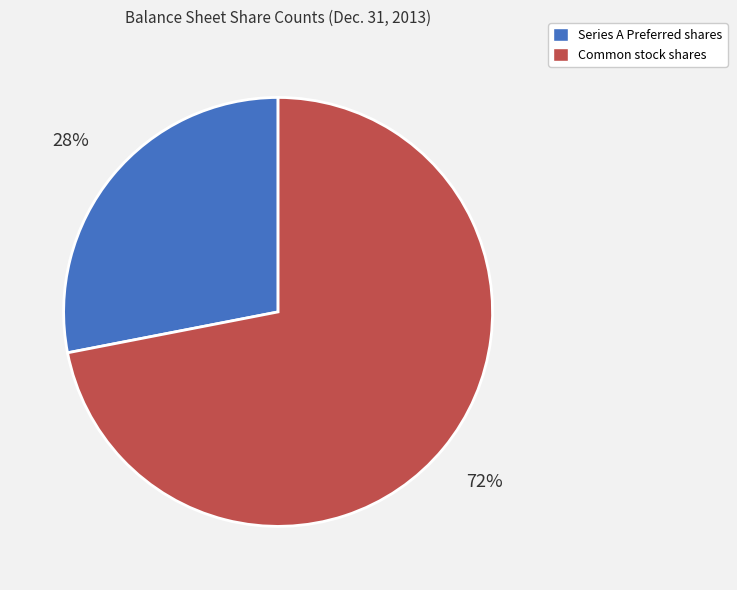

Is there a majority slice in this chart?

Yes